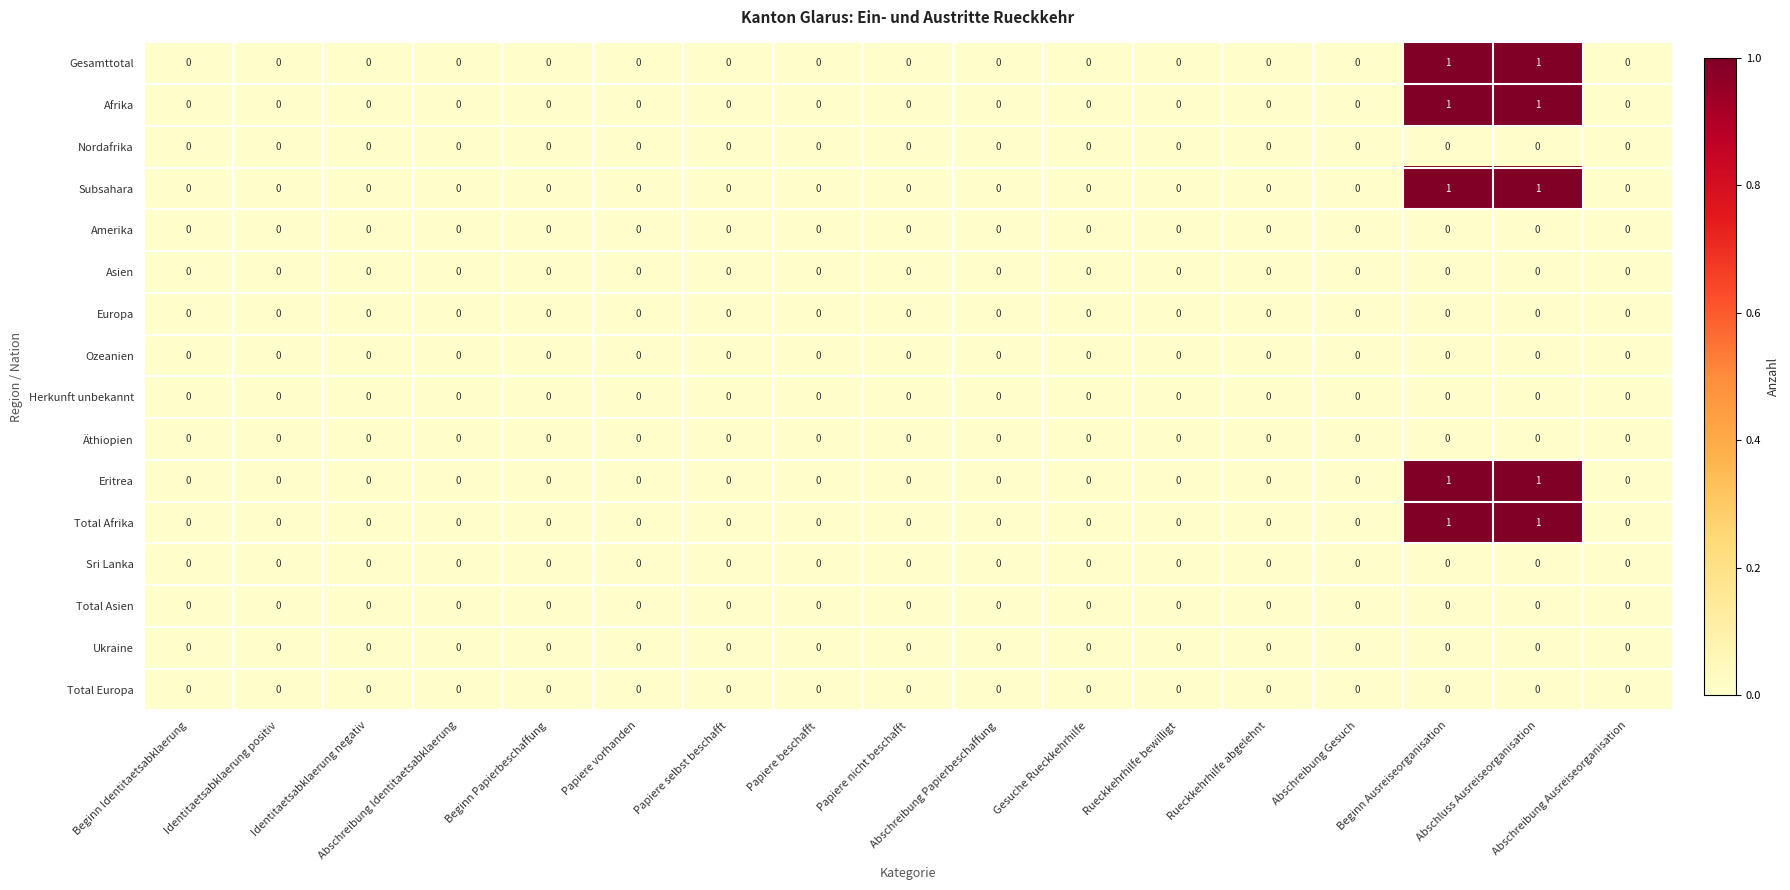

Is it true that Ozeanien equals 0 at Abschluss Ausreiseorganisation?

True